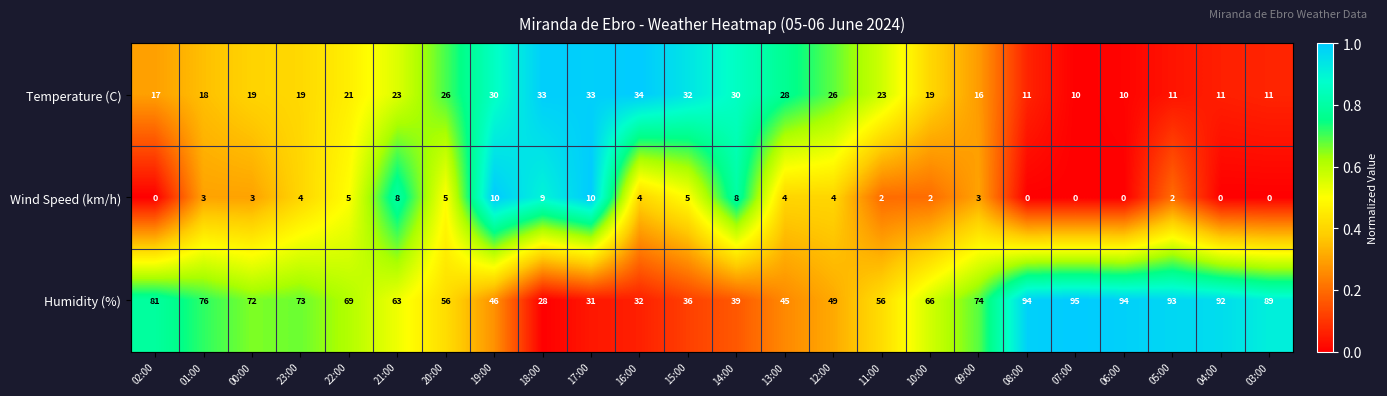

At which label is Humidity (%) closest to 61?

21:00